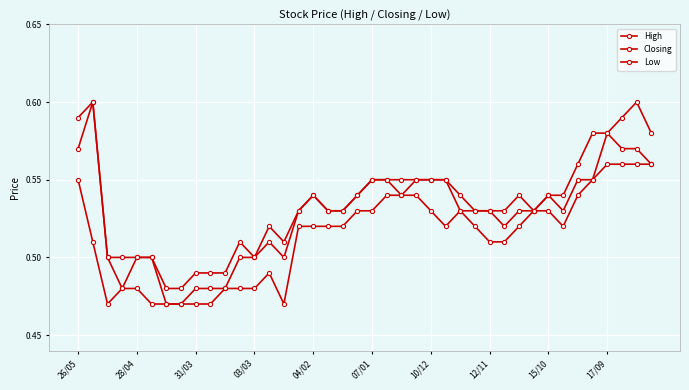

Count the number of categories in the chart.

40